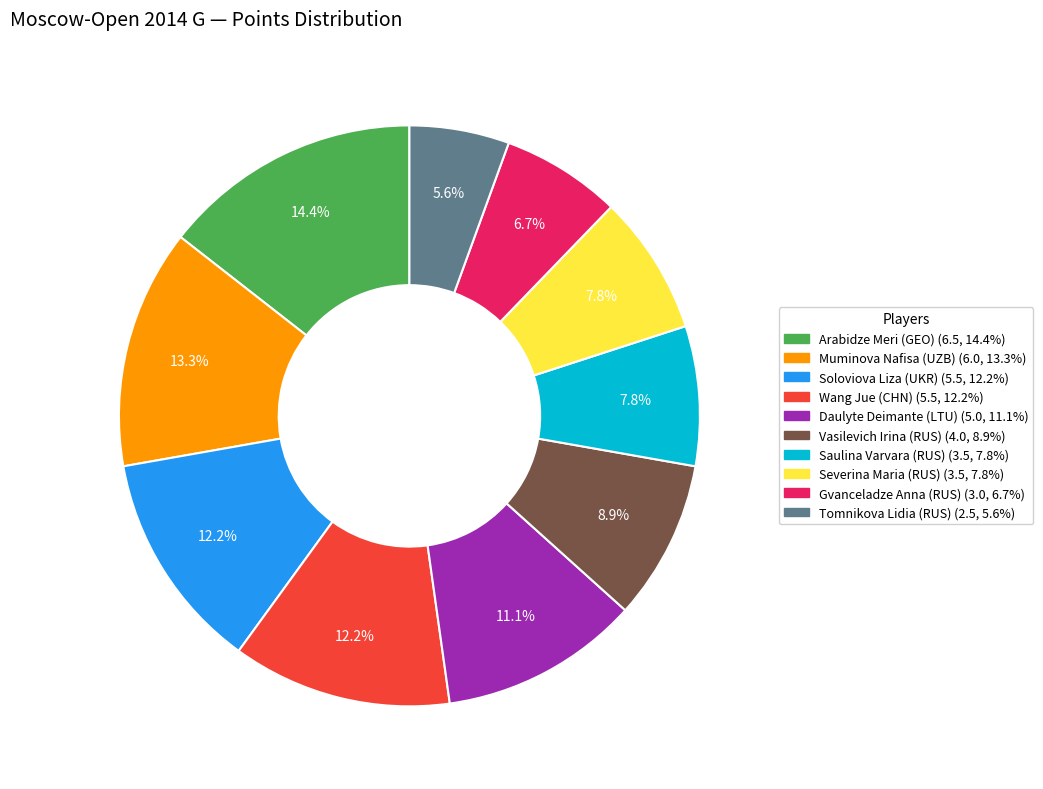

Does Arabidze Meri (GEO) account for over 50% of the chart?

No